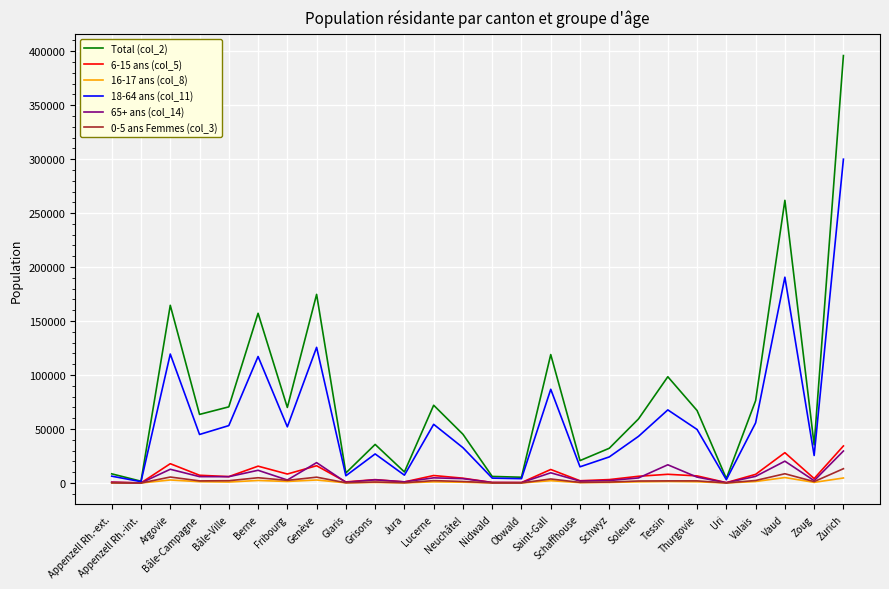

Where does the 65+ ans (col_14) series first go above 4759?

Argovie